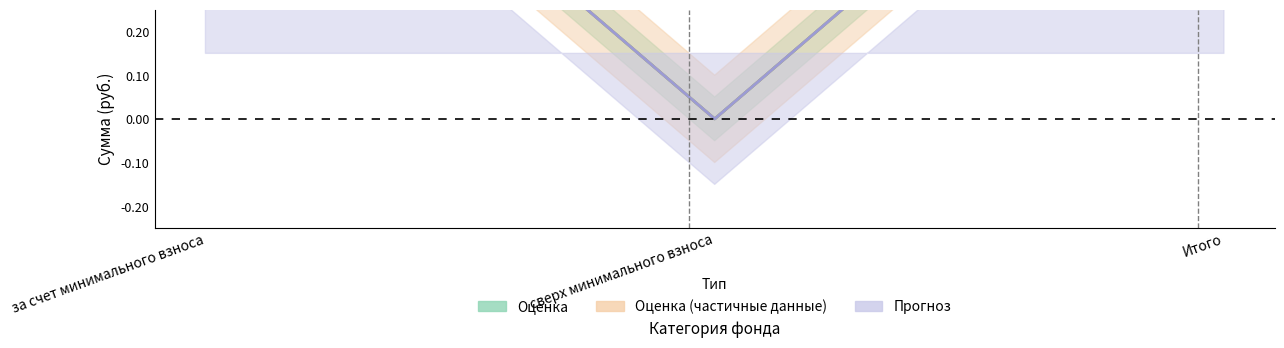

Count the number of data series in this chart.

3